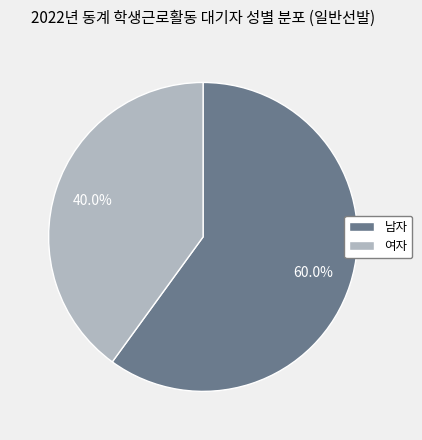

To the nearest percent, what percentage of the pie is 남자?

60%